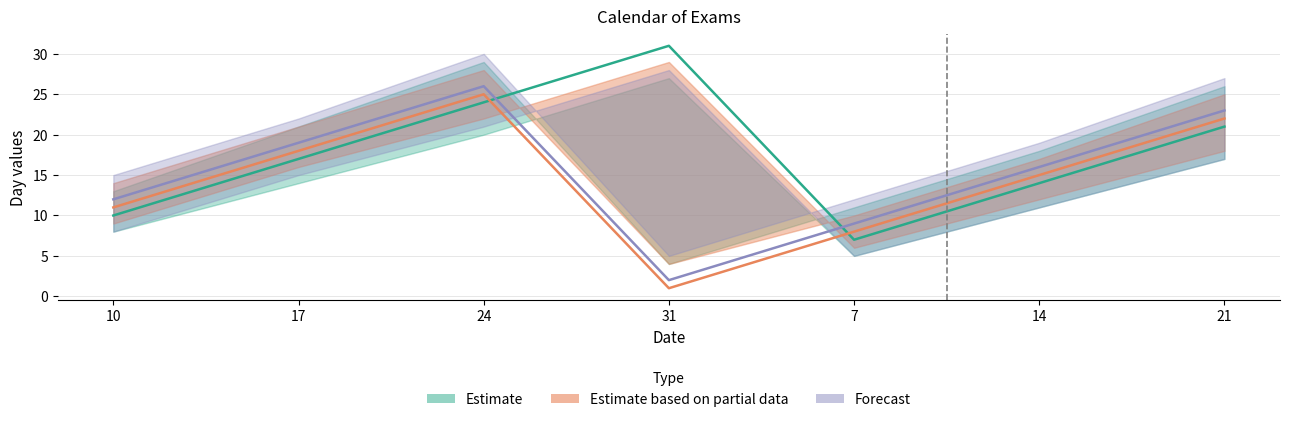

Reading left to right, transcribe all the data shown in this chart.

Estimate: 10=10	17=17	24=24	31=31	7=7	14=14	21=21
Estimate based on partial data: 10=11	17=18	24=25	31=1	7=8	14=15	21=22
Forecast: 10=12	17=19	24=26	31=2	7=9	14=16	21=23